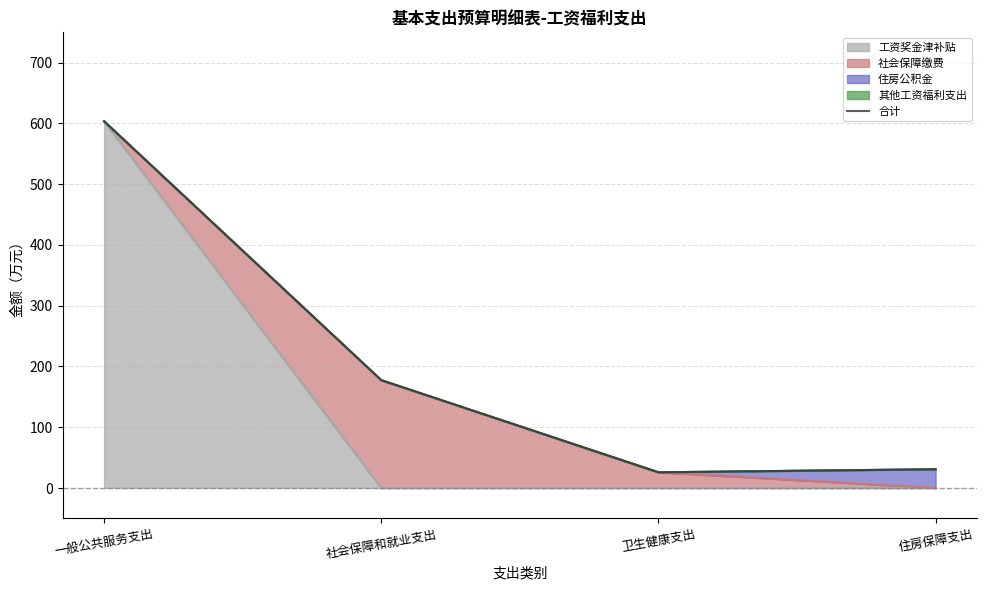

How many lines are shown in the chart?

1